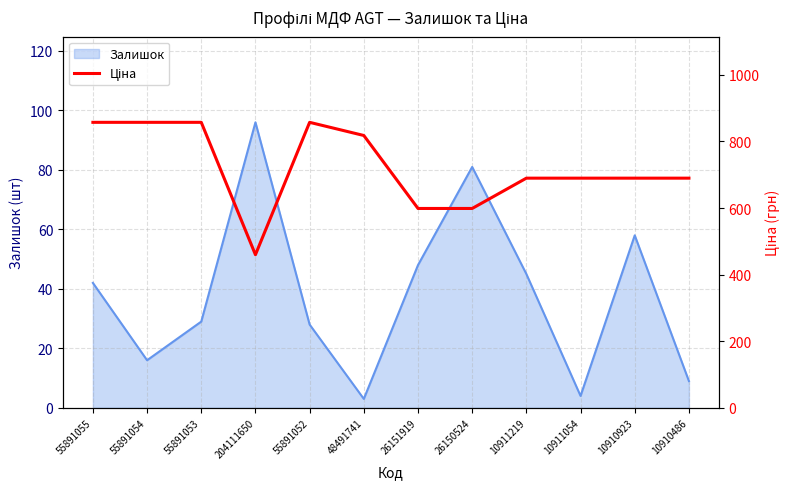

What is the maximum value for Залишок?

96